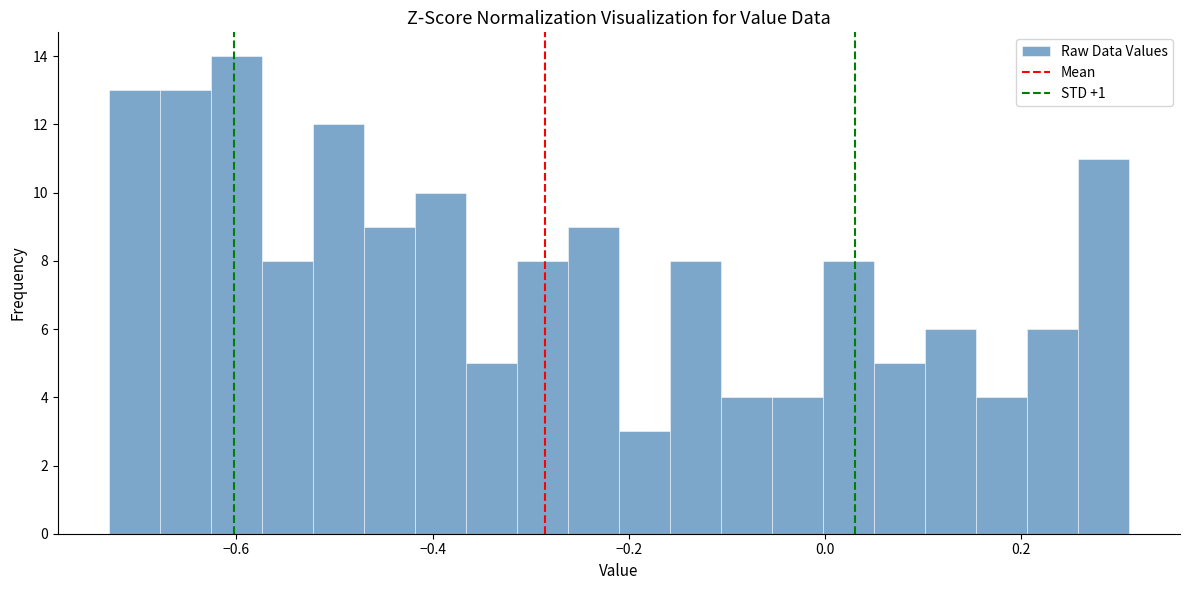

Around what value on the x-axis is the tallest bar? Give the approximate position of its centre, as read against the axis.

-0.60